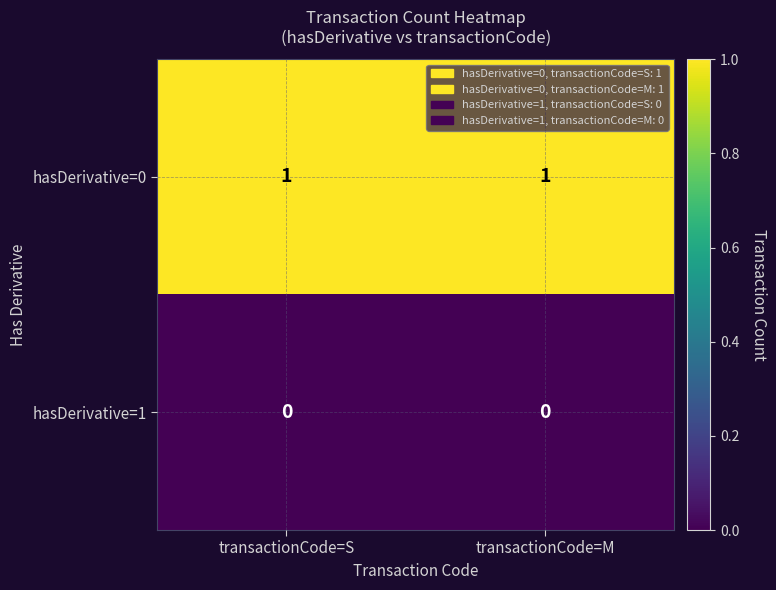

The value of hasDerivative=1 at transactionCode=S is 0. True or false?

True